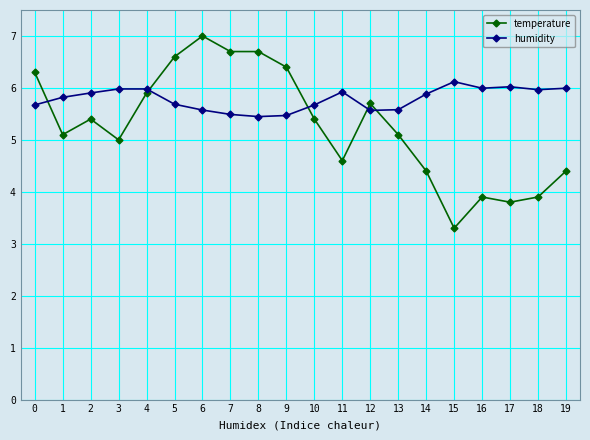

What are all the series names shown in the legend?

temperature, humidity